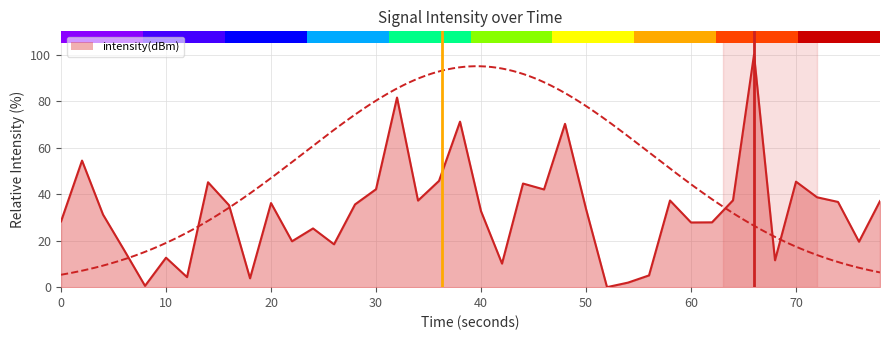

True or false: the data shows 16.7 at 20.

False